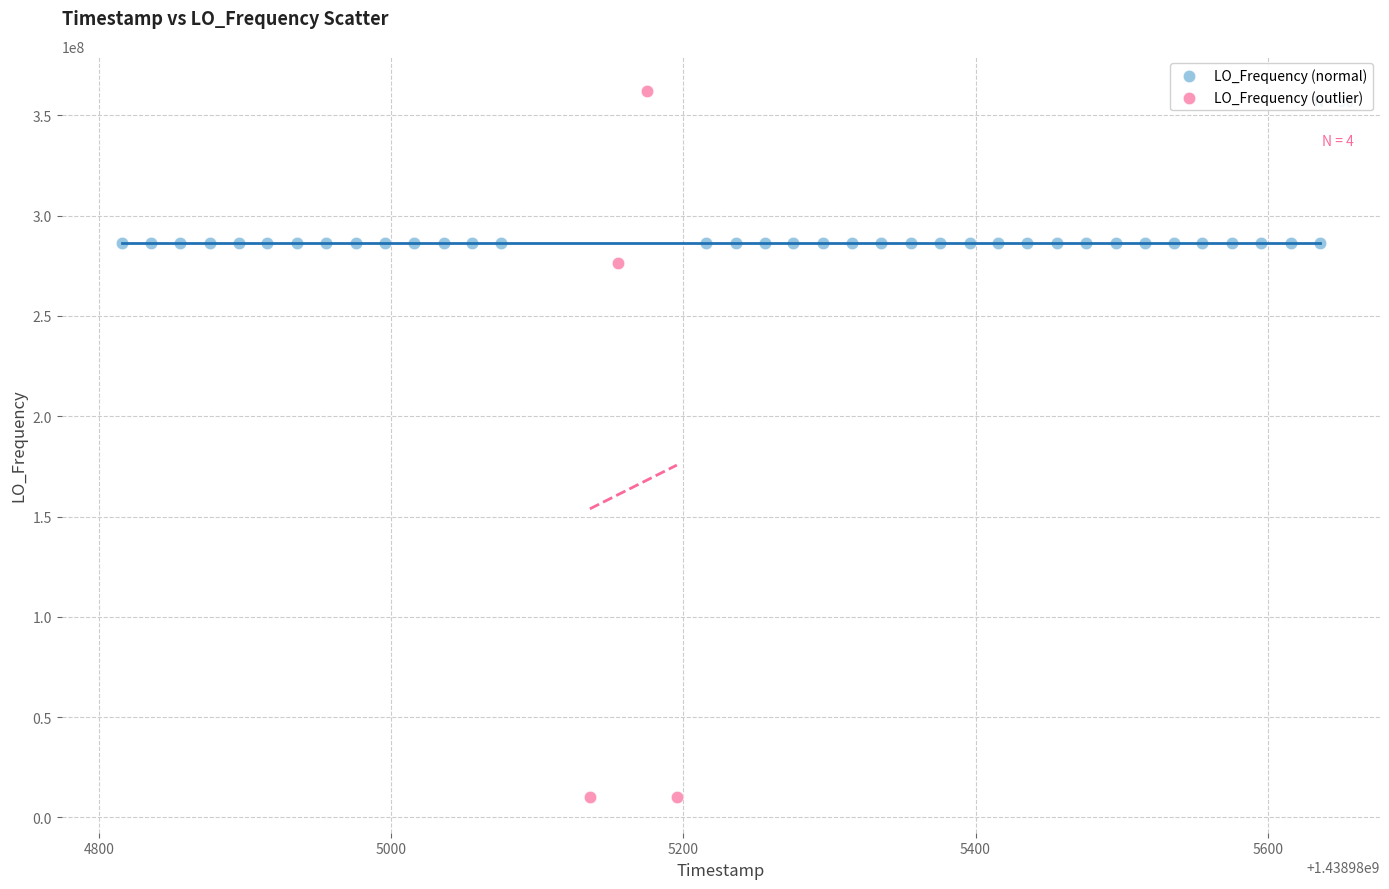

Which series reaches the maximum Y coordinate?

LO_Frequency (outlier)